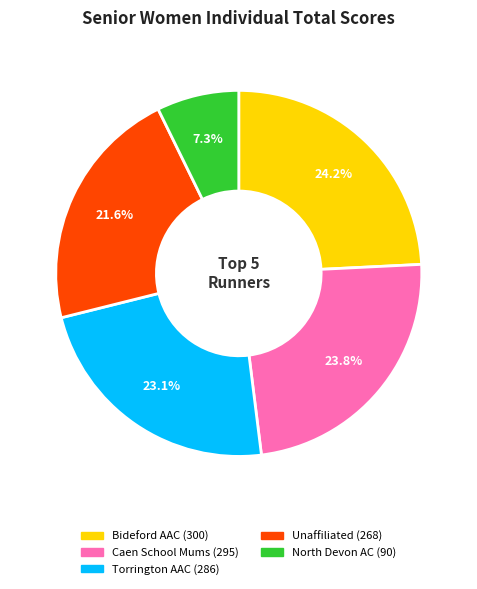

What is the smallest slice in the pie chart?

North Devon AC